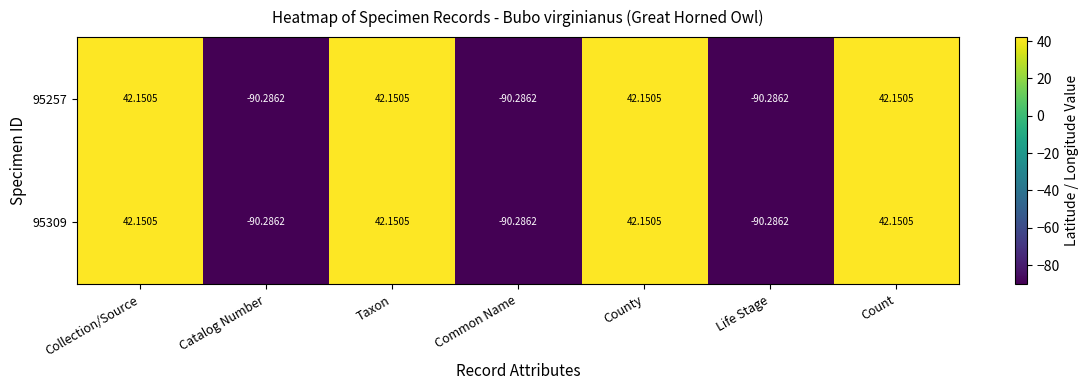

At which label does 95309 first exceed 42?

Collection/Source